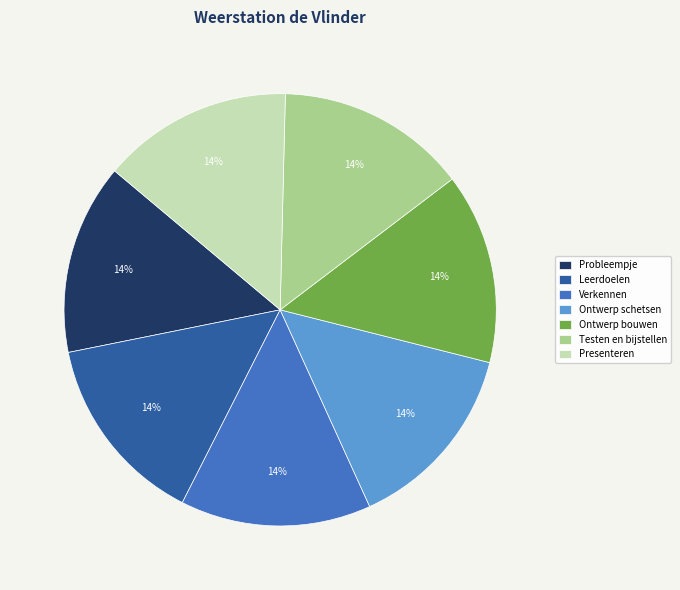

True or false: Presenteren accounts for 14% of the total.

True